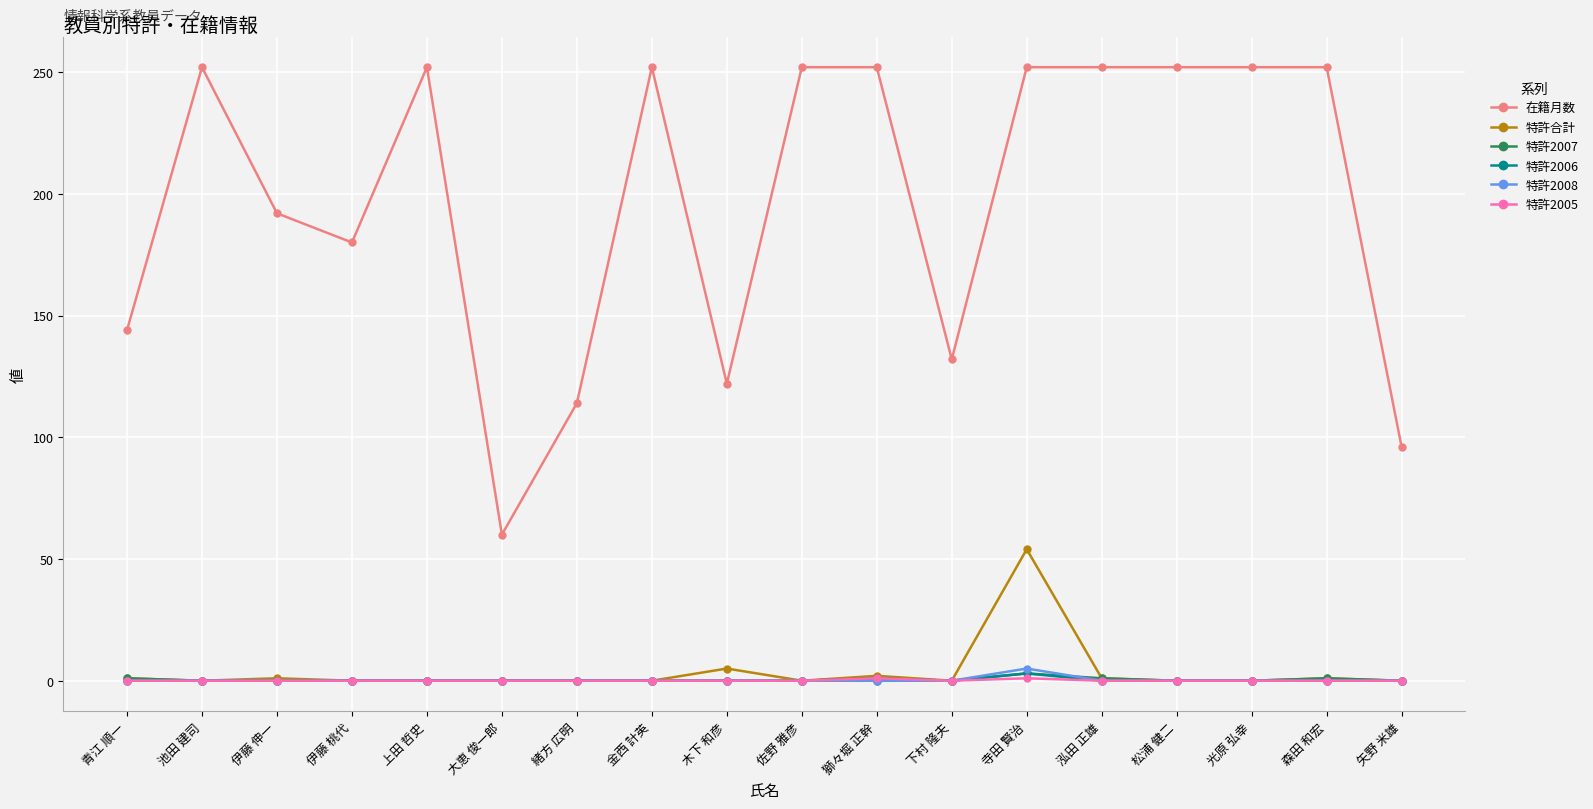

Is it true that 特許2007 equals 1 at 獅々堀 正幹?

True